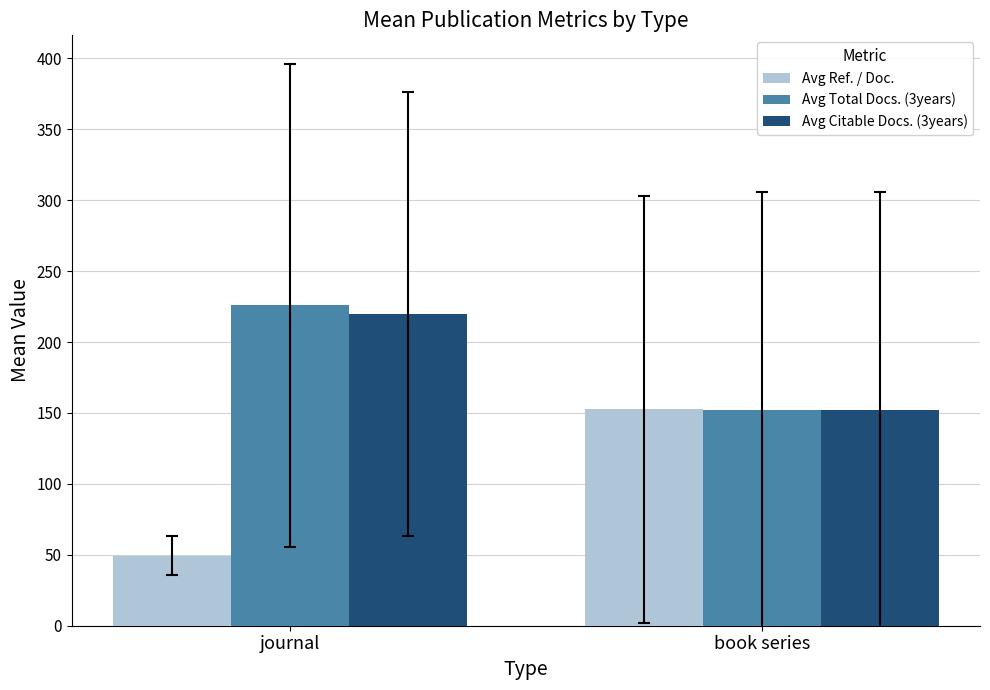

Does the chart contain stacked bars?

No